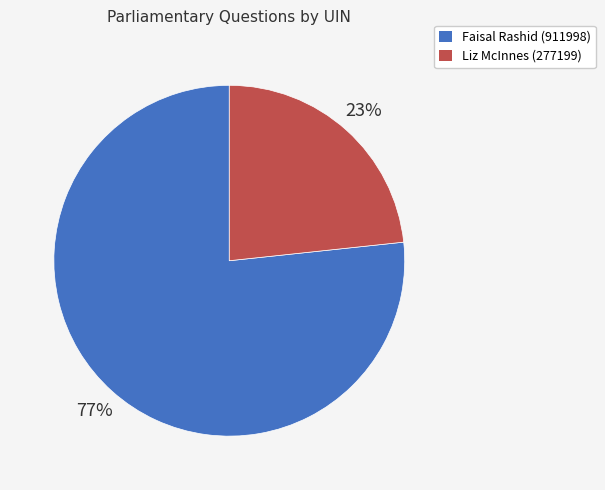

The Liz McInnes (277199) slice represents 23% of the pie. True or false?

True